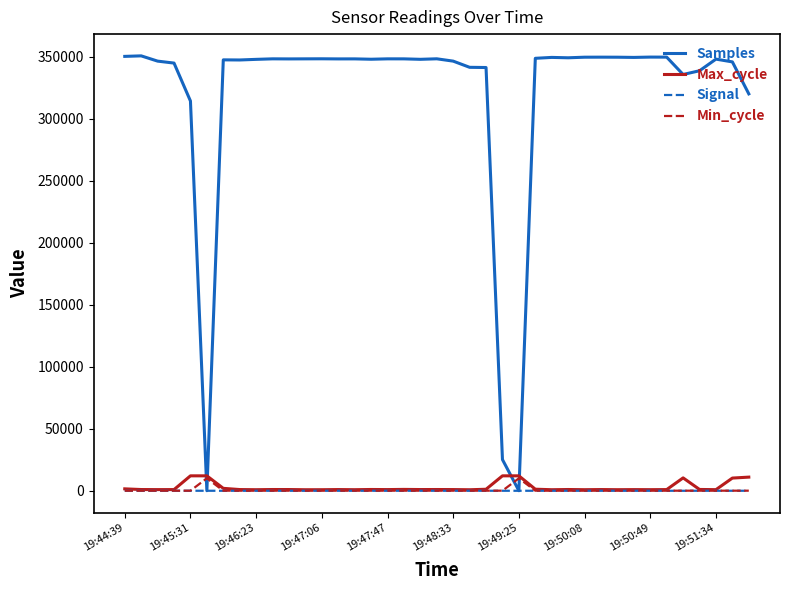

How many times do Samples and Max_cycle cross each other?

4